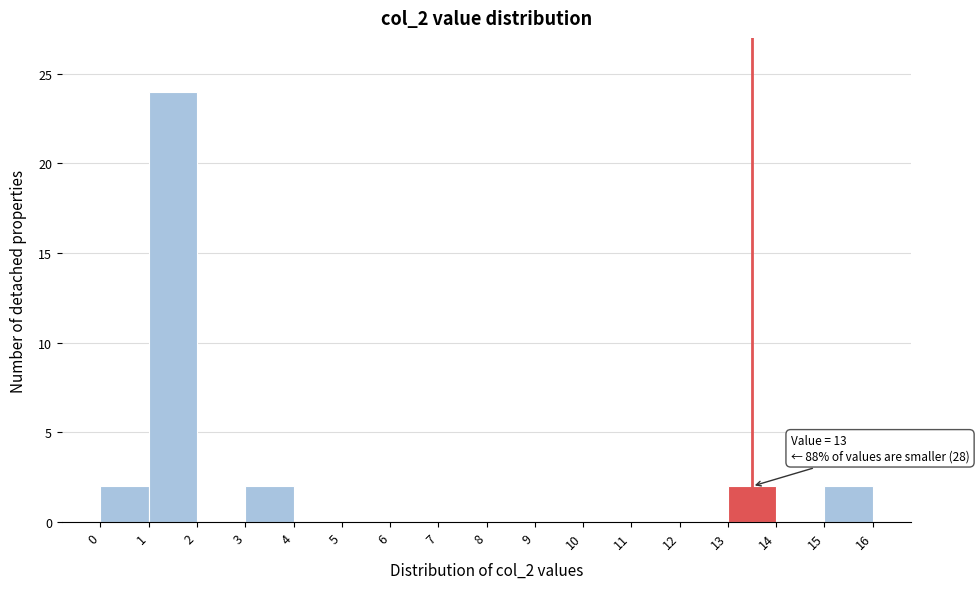

Over which range of the x-axis is the bar tallest?

1 to 2